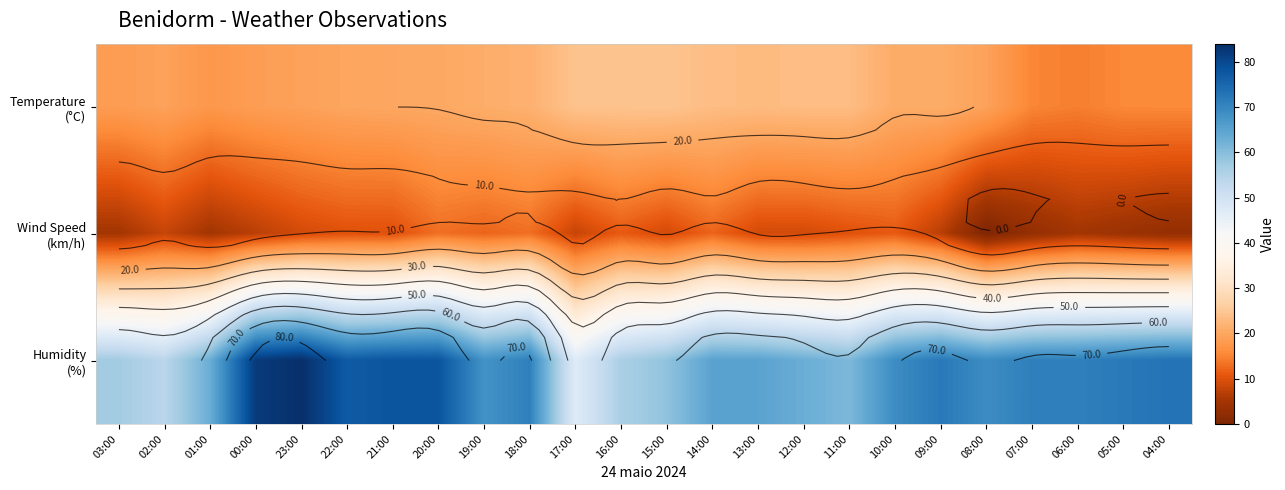

Count the number of data series in this chart.

3